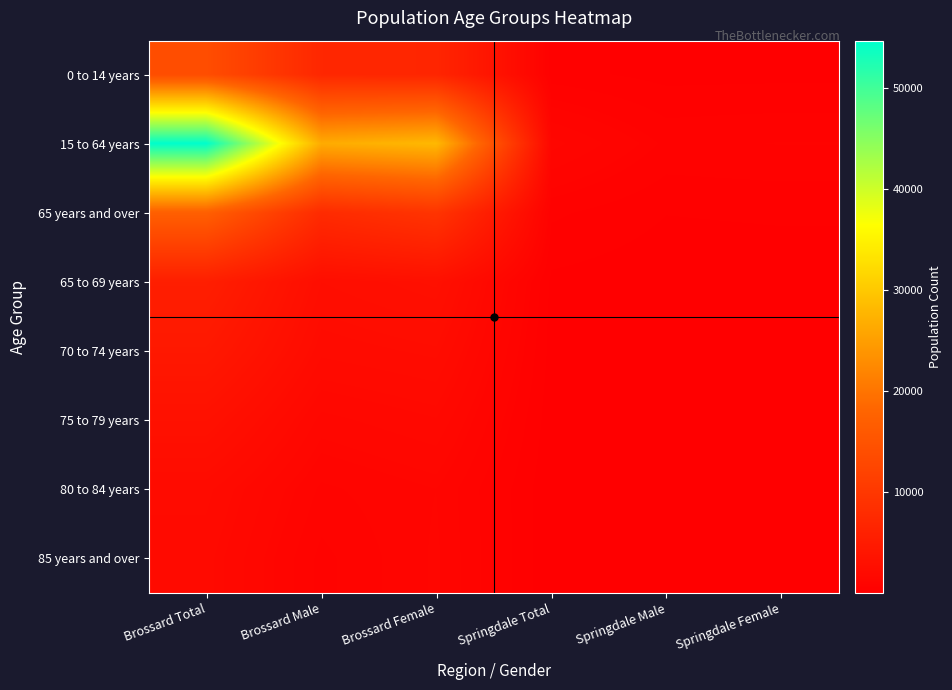

Which series has the largest range (max minus min)?

15 to 64 years